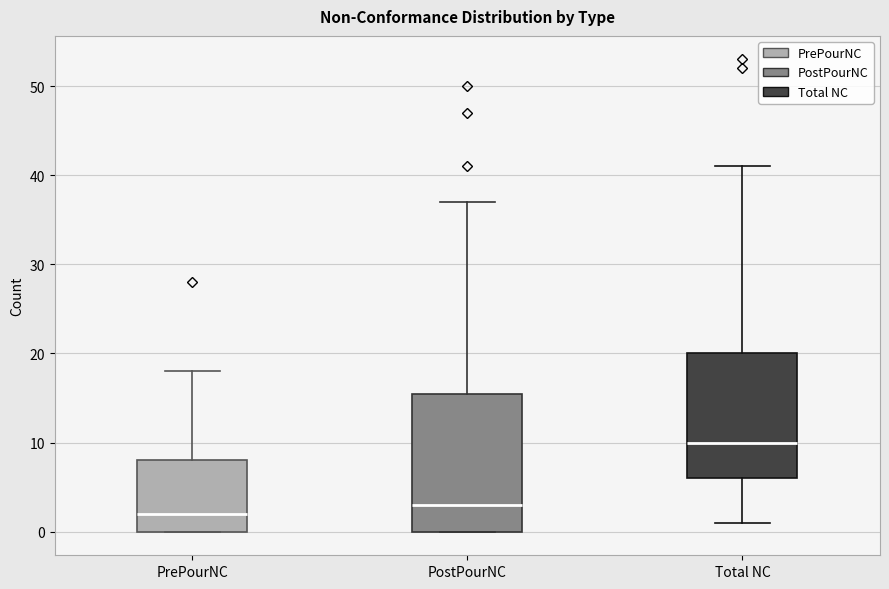

Reading left to right, transcribe this box plot: for each box, give where its median line is, the range the box spans, and where its two whiskers end, as read against the y-axis. The values are not printed on the chart, so give them approximately, as read against the axis.

PrePourNC: median 2, box 0 to 8, whiskers 0 to 18
PostPourNC: median 3, box 0 to 16, whiskers 0 to 37
Total NC: median 10, box 6 to 20, whiskers 1 to 41